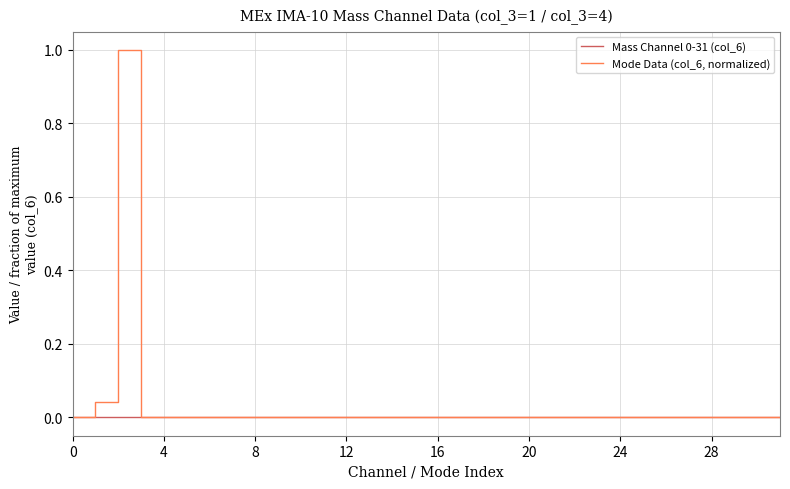

What is the greatest value displayed?

1.0